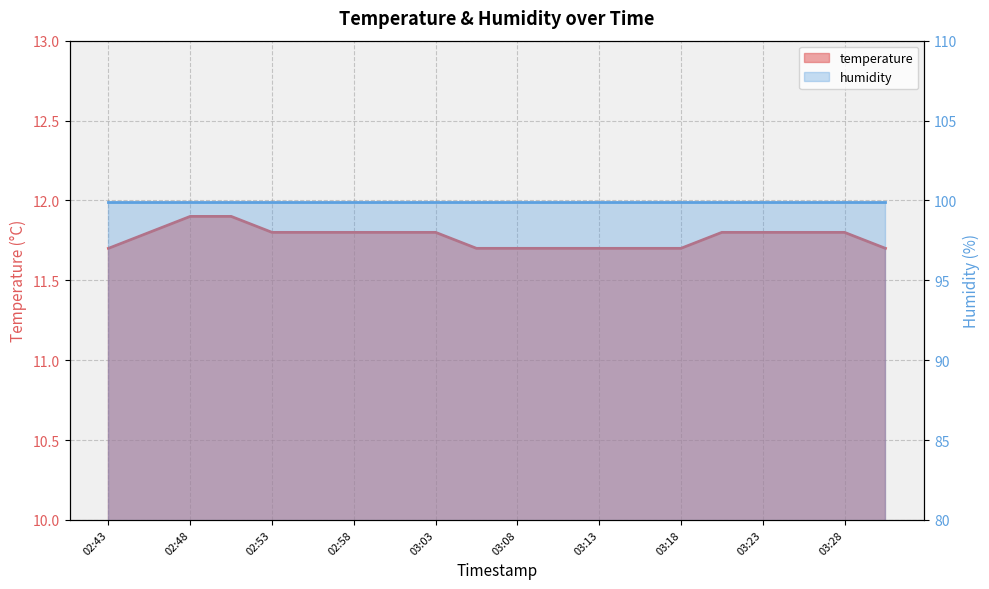

List the labels in order of value, smallest first.

02:43, 03:05, 03:08, 03:10, 03:13, 03:15, 03:18, 03:30, 02:45, 02:53, 02:55, 02:58, 03:00, 03:03, 03:20, 03:23, 03:25, 03:28, 02:48, 02:50